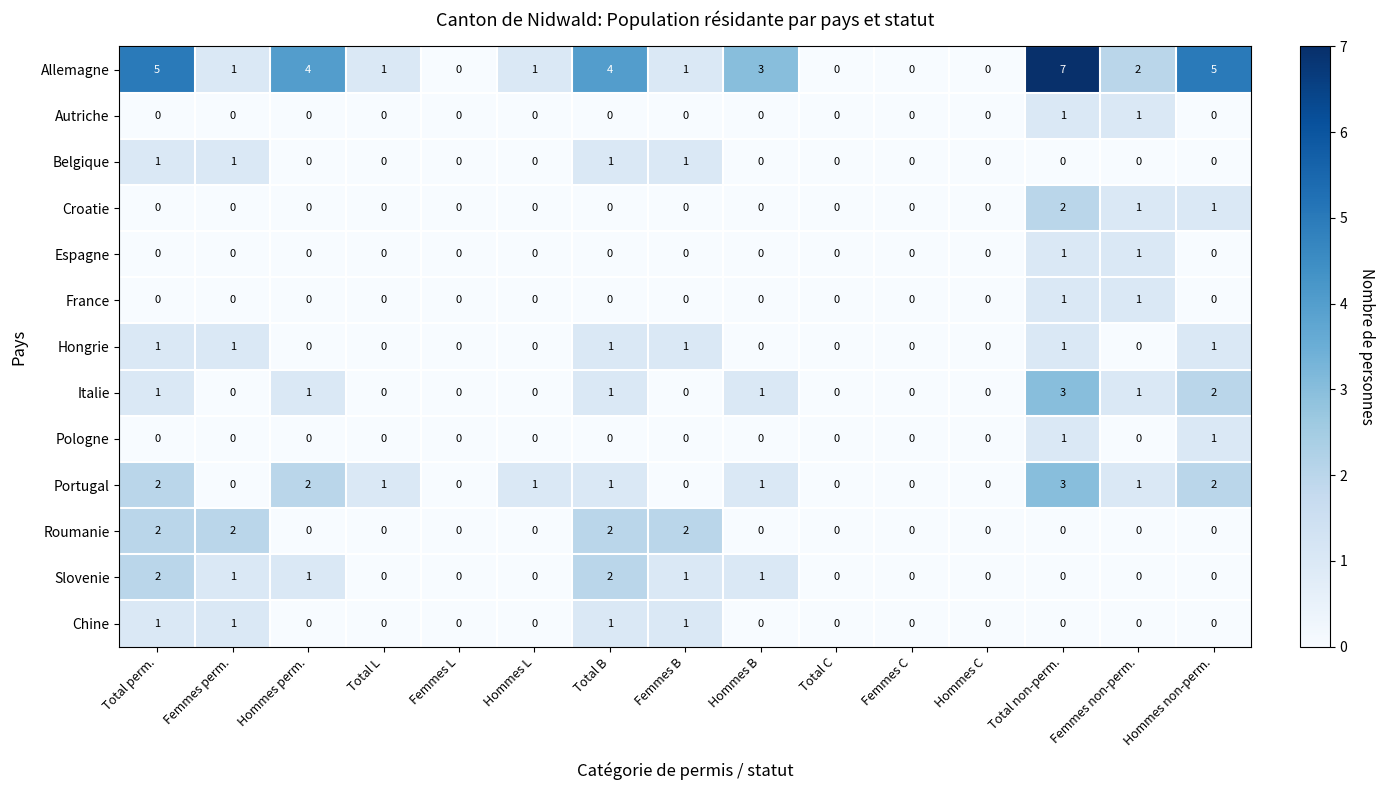

True or false: Portugal has a value of -2 at Femmes B.

False